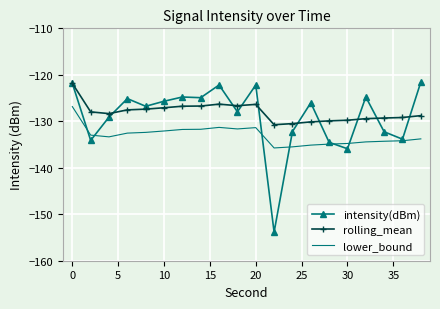

Which series has the widest spread of values?

intensity(dBm)